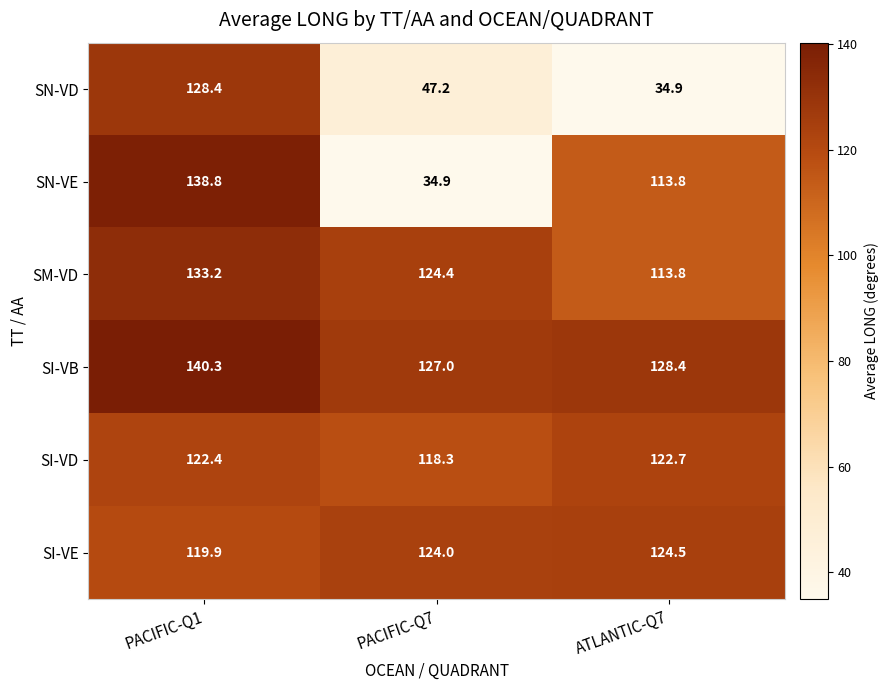

What is the difference between the maximum and minimum values in the SN-VD series?

93.5